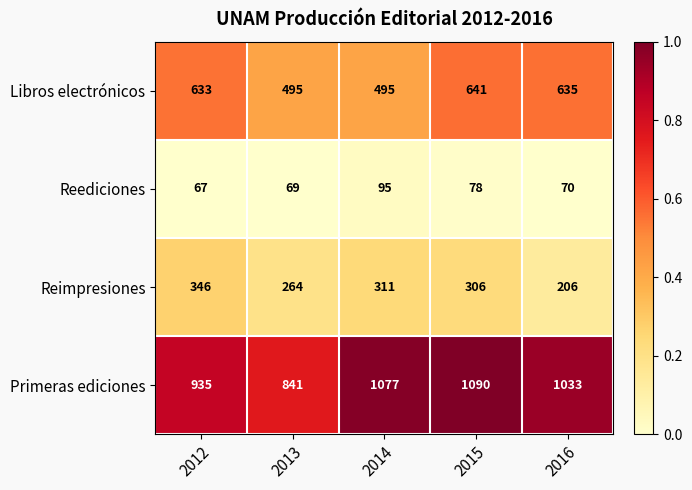

At which category does the chart reach its peak across all series?

2015